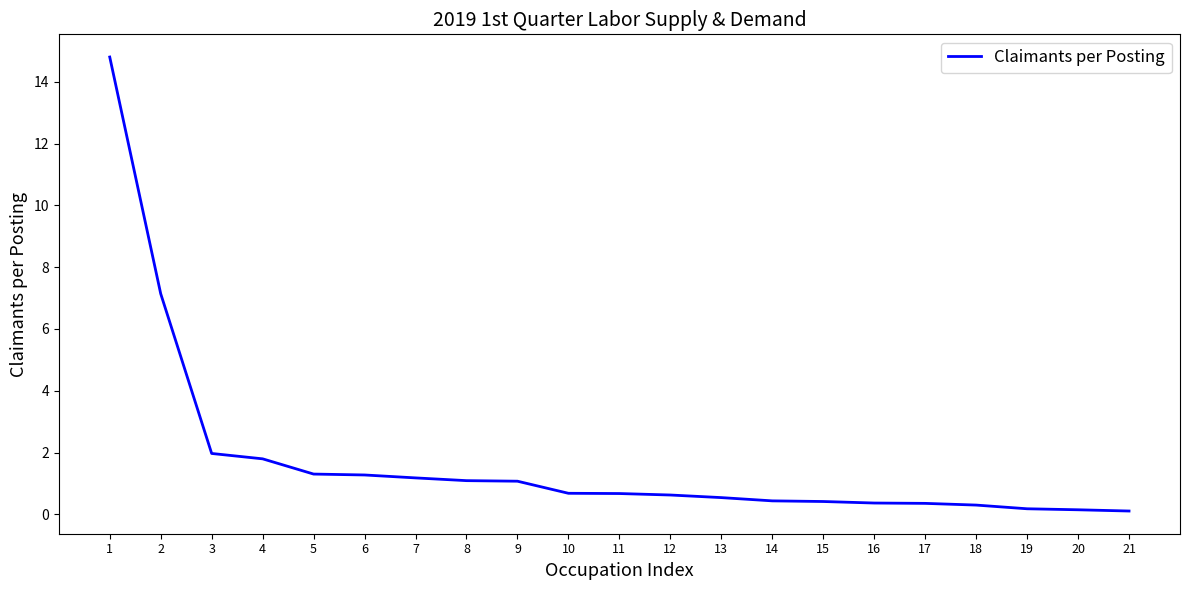

At which label is the value closest to 7?

2